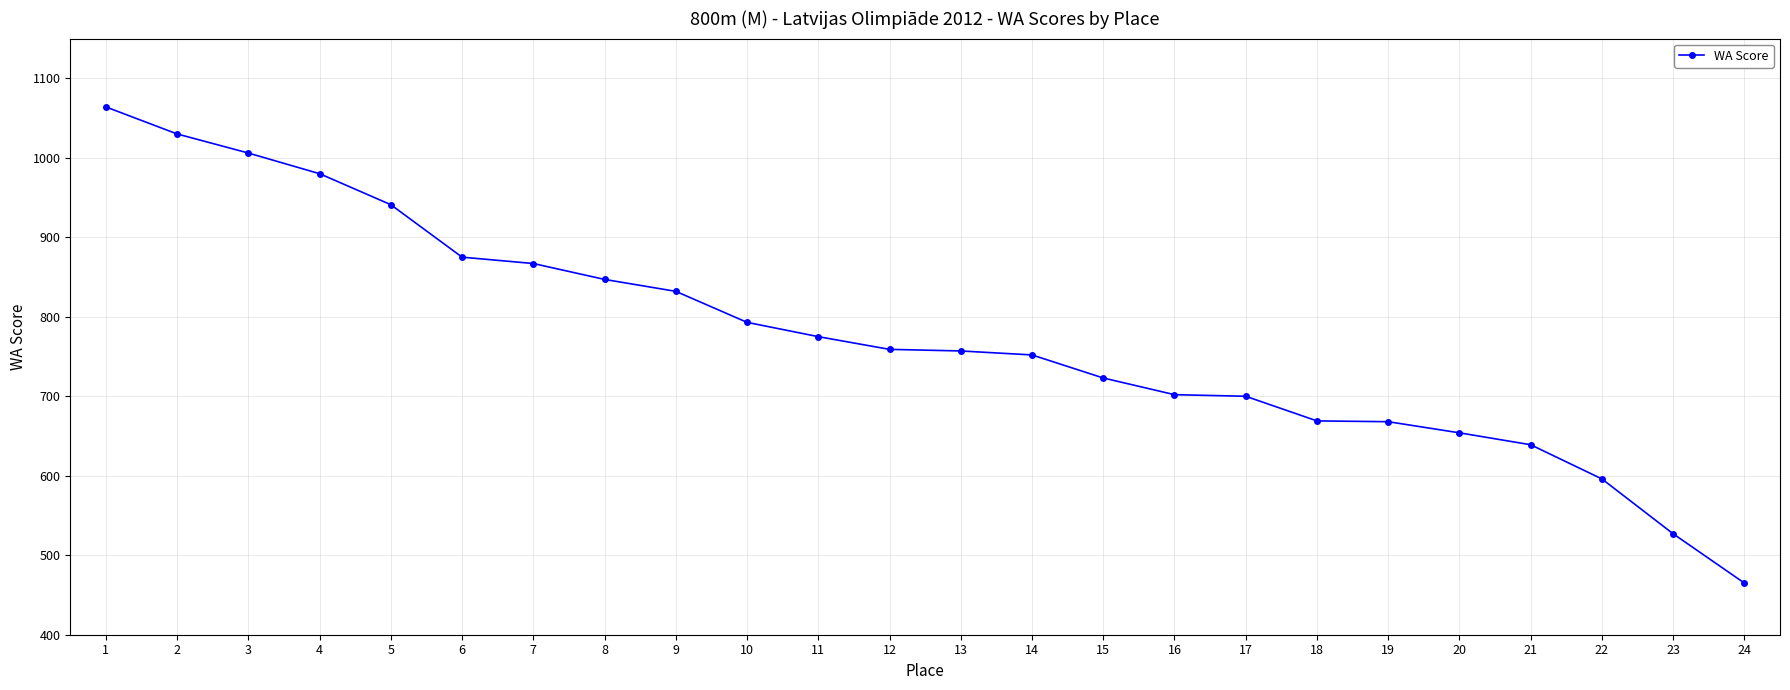

Is it true that the value at 23 is 901?

False